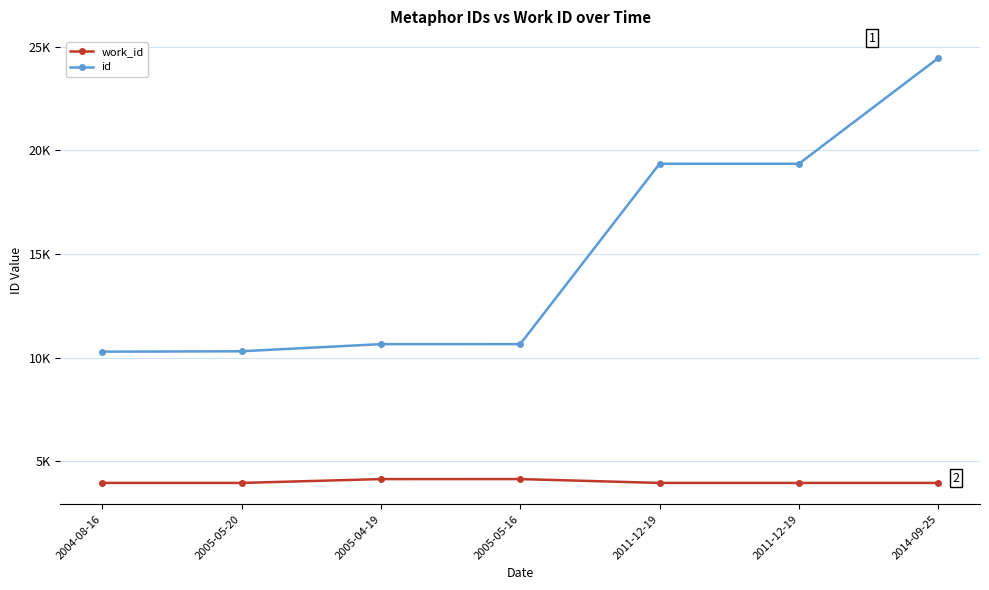

Does the chart have visible grid lines?

Yes